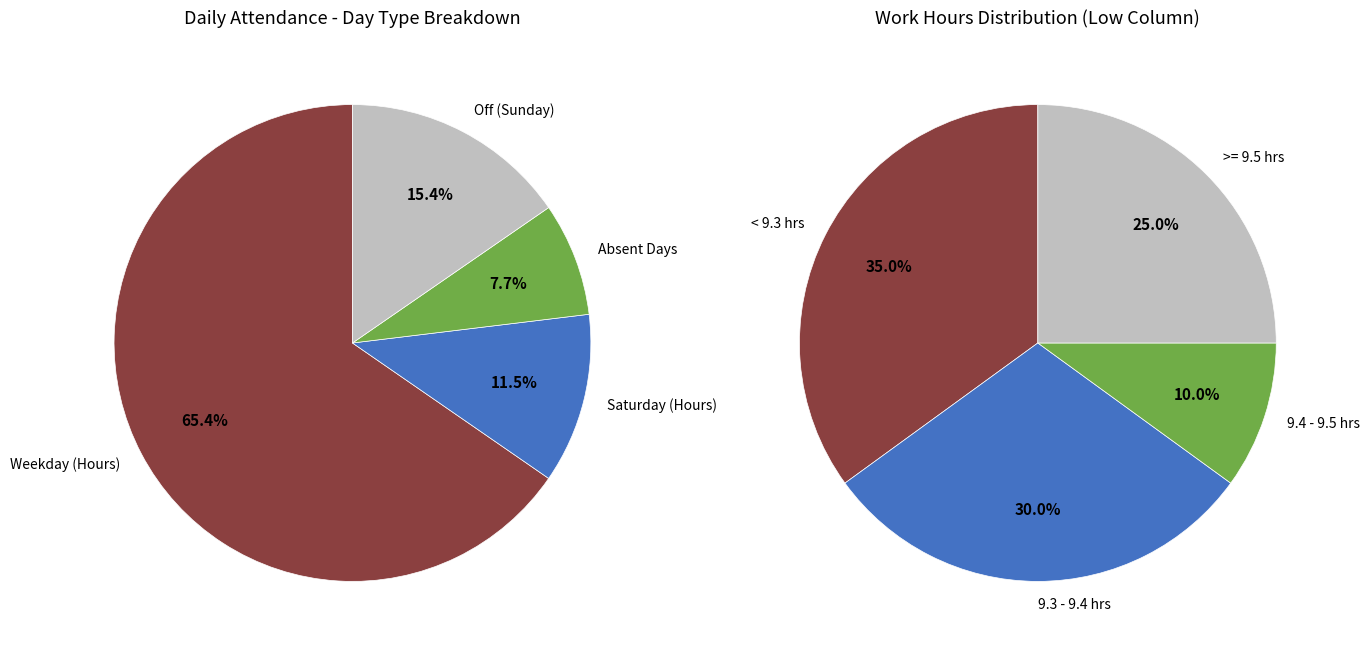

Is it true that 26 is 17% of the pie?

False